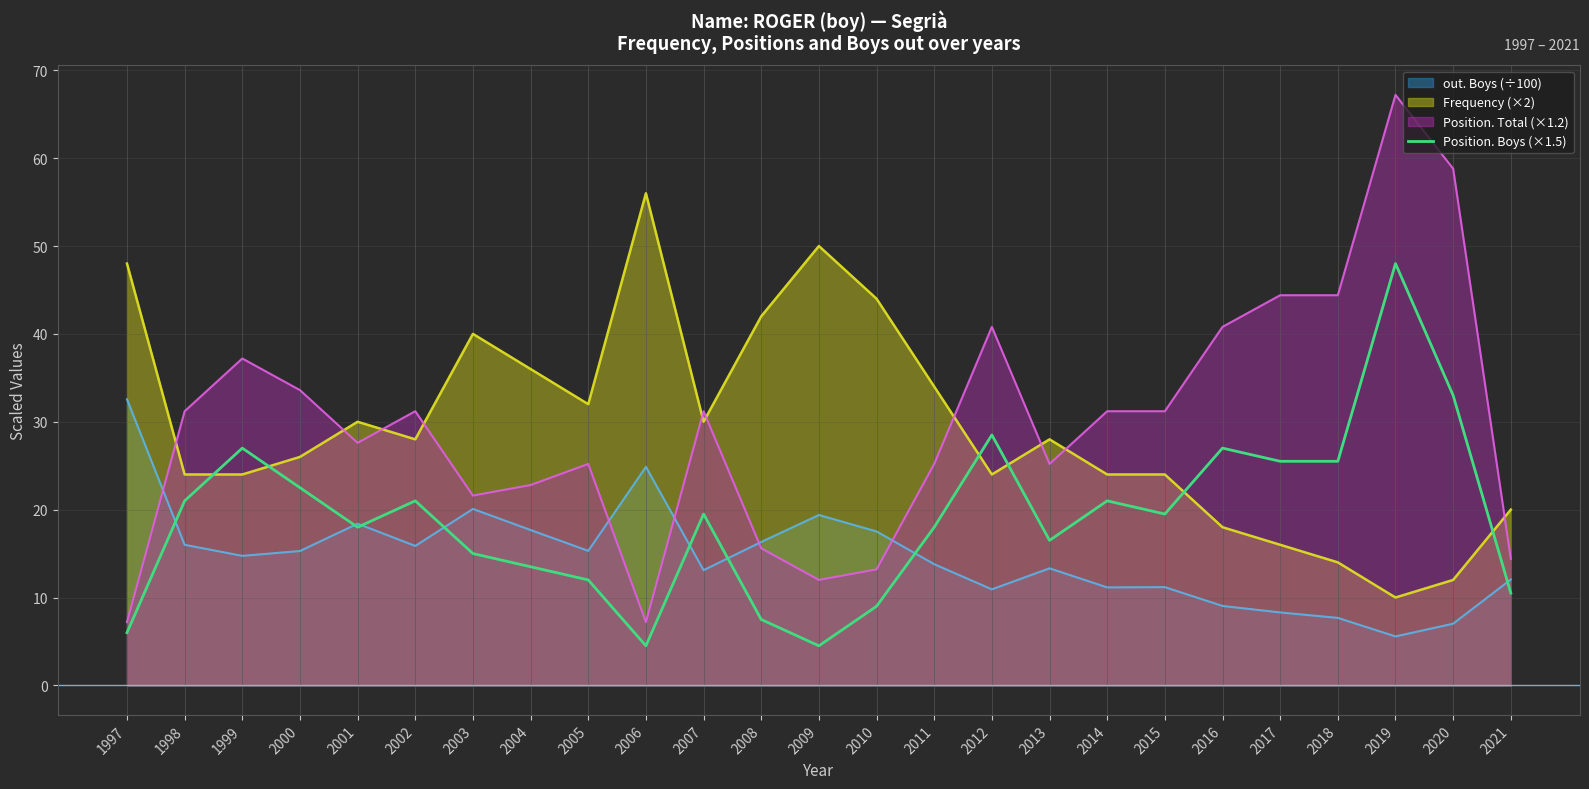

What is the smallest value displayed?

4.5